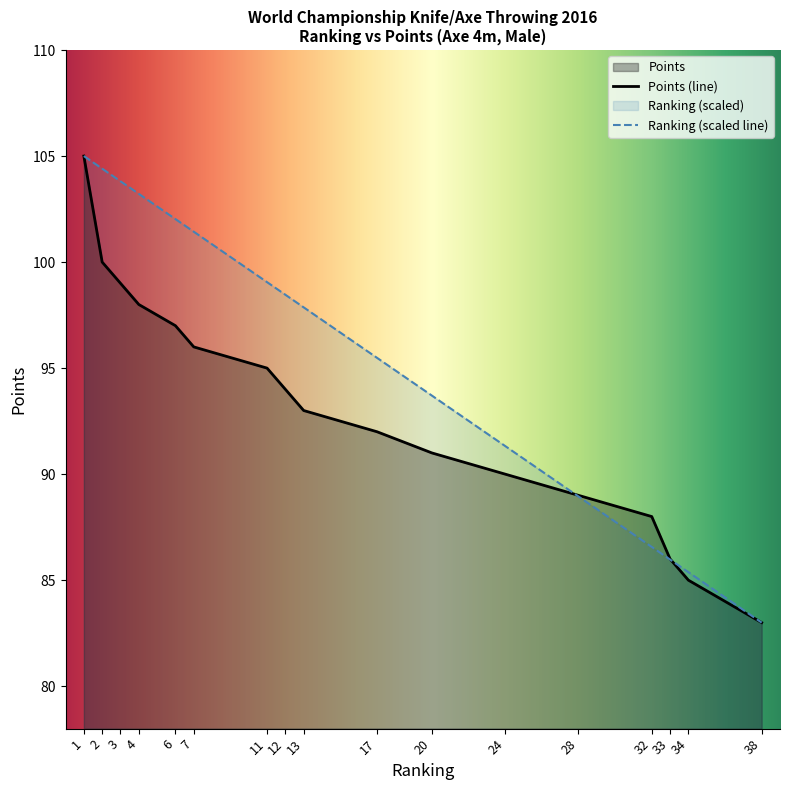

List the series in order of their peak value, highest first.

Ranking, Points